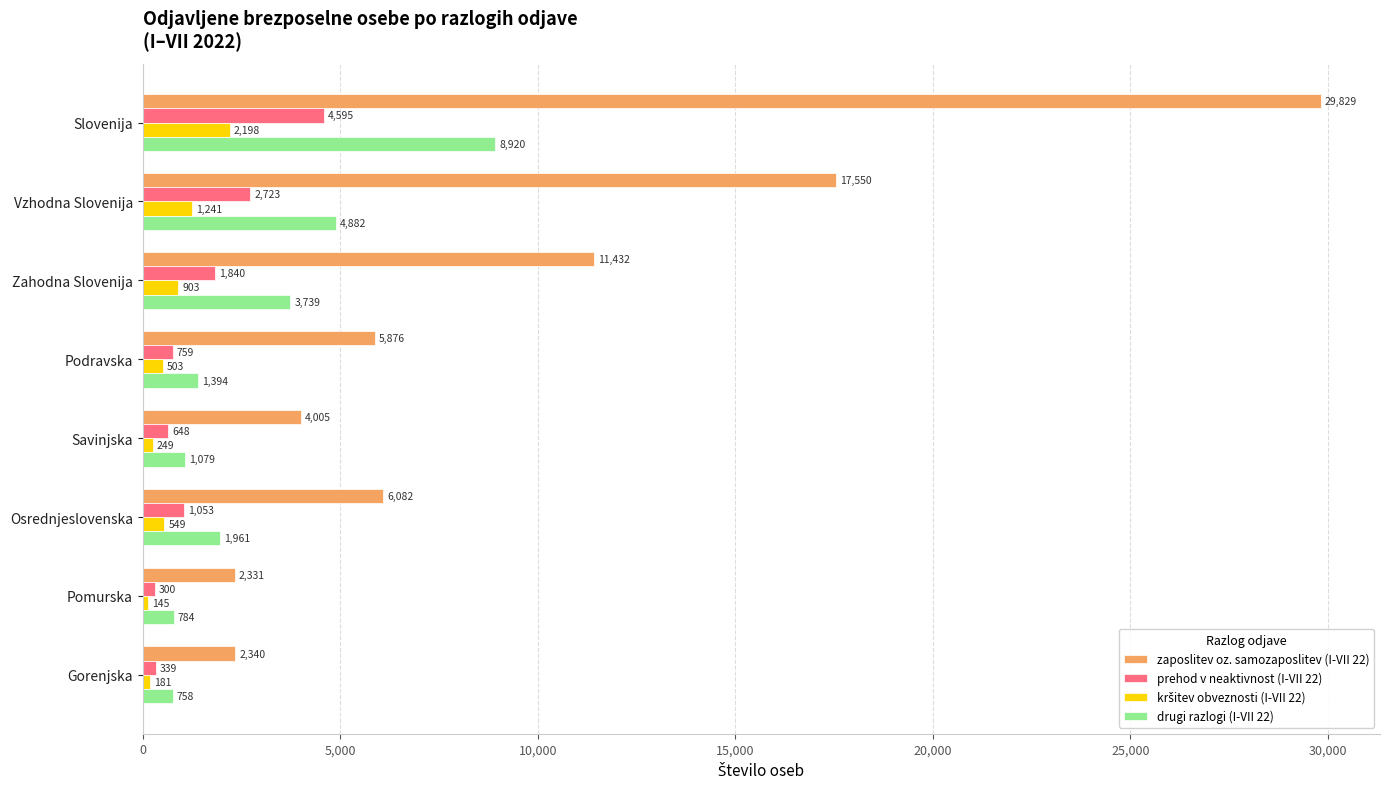

Which series has the largest range (max minus min)?

zaposlitev oz. samozaposlitev (I-VII 22)